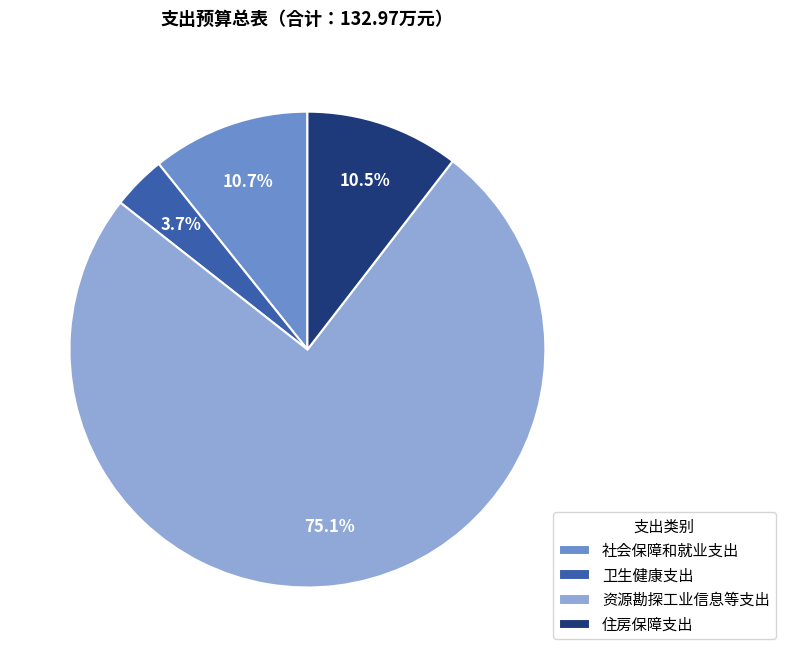

To the nearest percent, what is the difference between the largest and smallest slice percentages?

71%